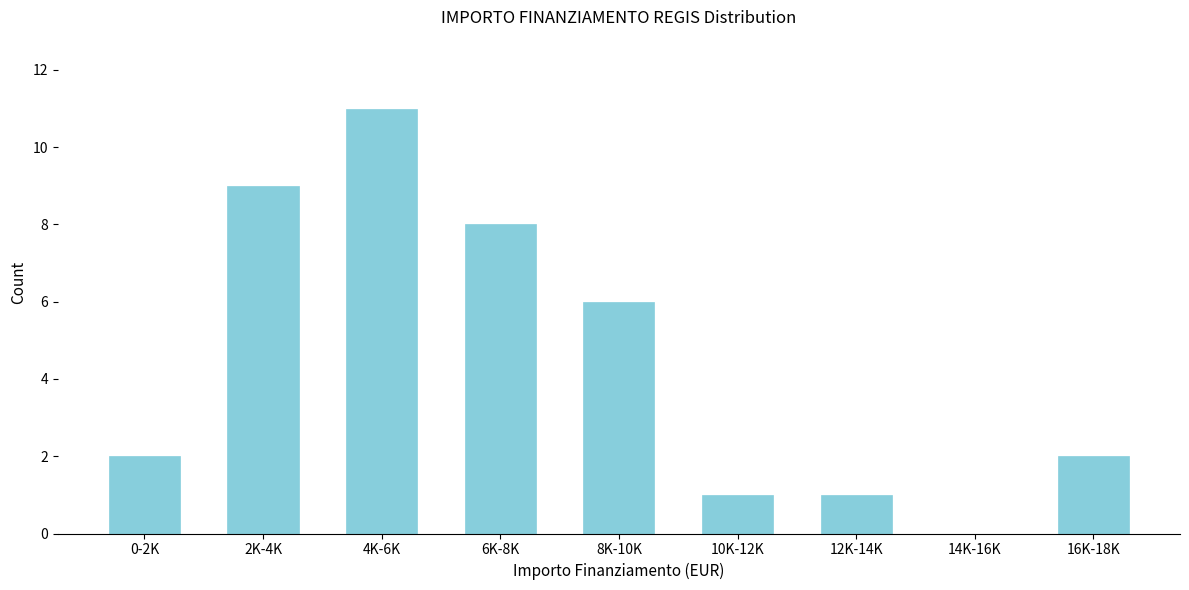

Reading left to right, extract all data points from this chart.

0-2K=2	2K-4K=9	4K-6K=11	6K-8K=8	8K-10K=6	10K-12K=1	12K-14K=1	14K-16K=0	16K-18K=2